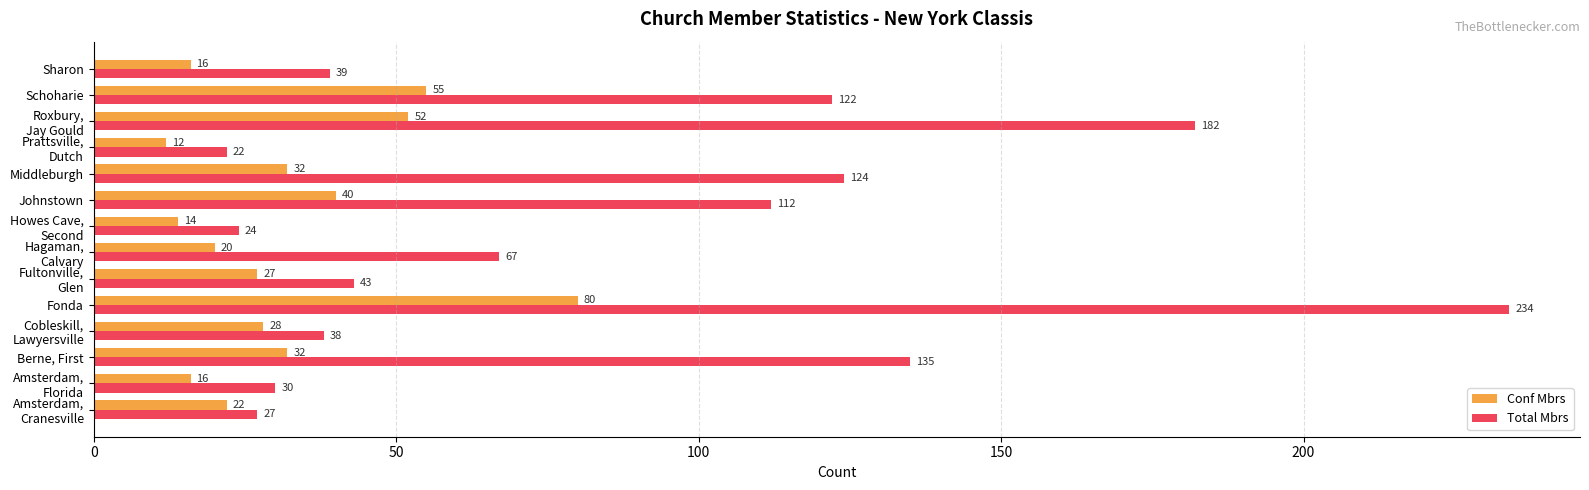

Where is Total Mbrs nearest to the value 128?

Middleburgh